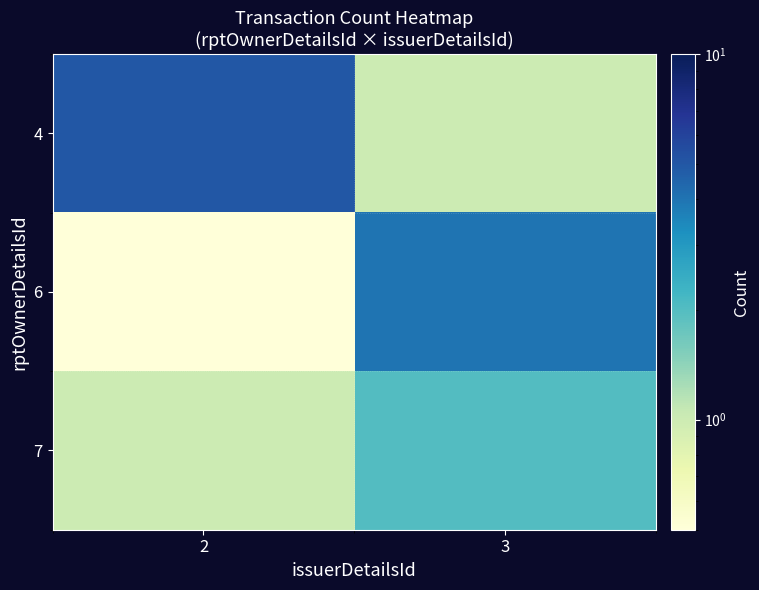

Reading left to right, list all the values displayed in this chart.

4: 2=5.0	3=1.0
6: 2=0.1	3=4.0
7: 2=1.0	3=2.0